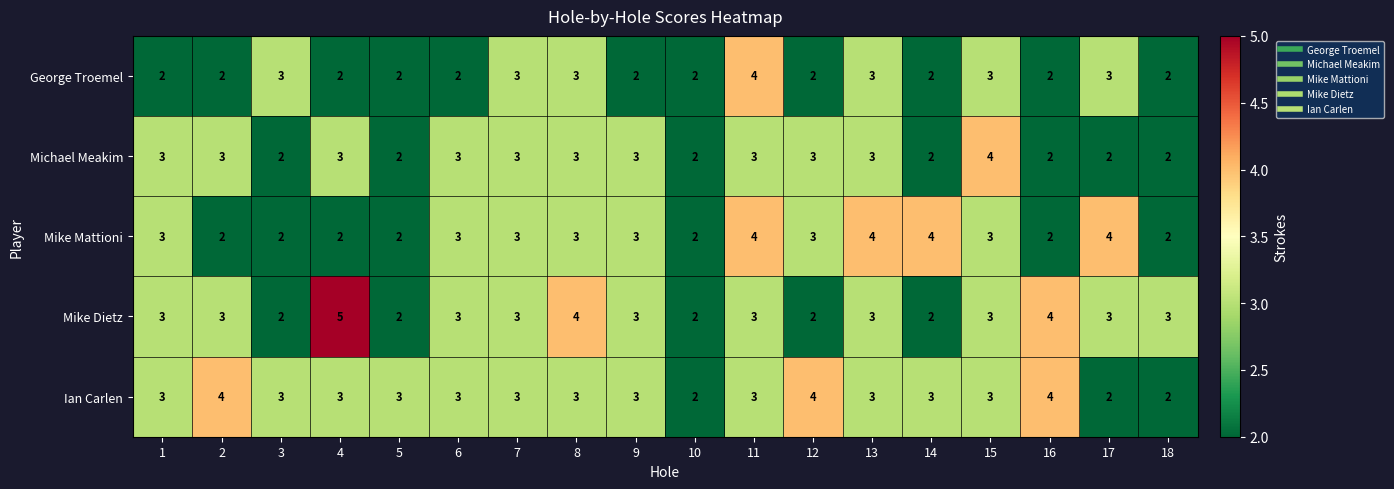

What is the average value of the Mike Dietz series?

3